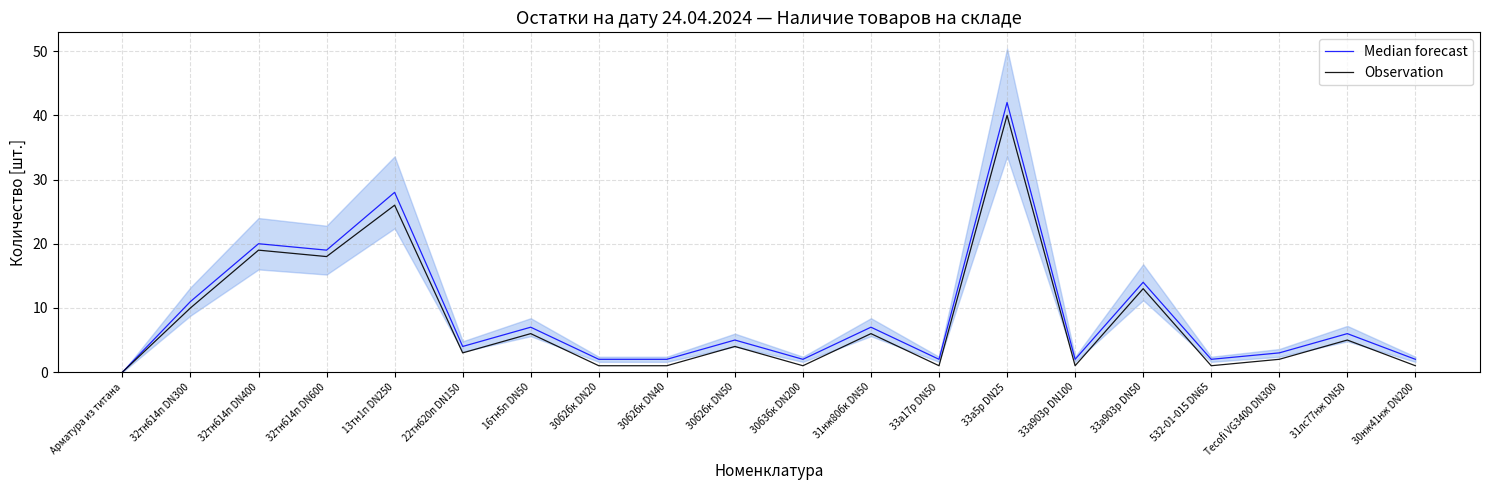

What is the maximum value for Median forecast?

42